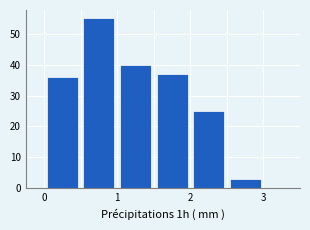

Which range on the x-axis has the tallest bar?

0.5 to 1.0